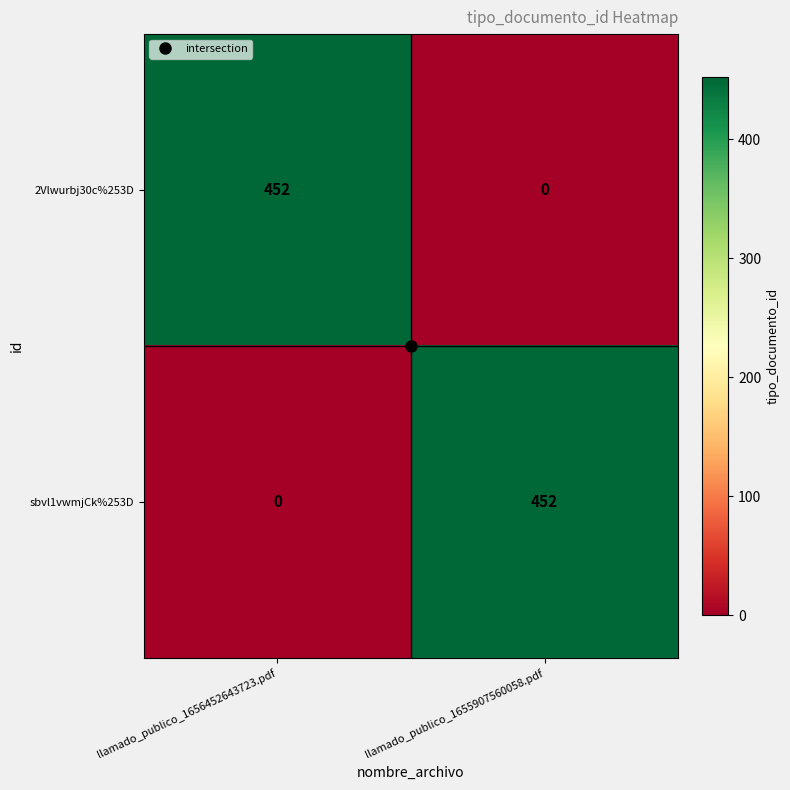

What is the difference between the highest and lowest values at llamado_publico_1655907560058.pdf?

452